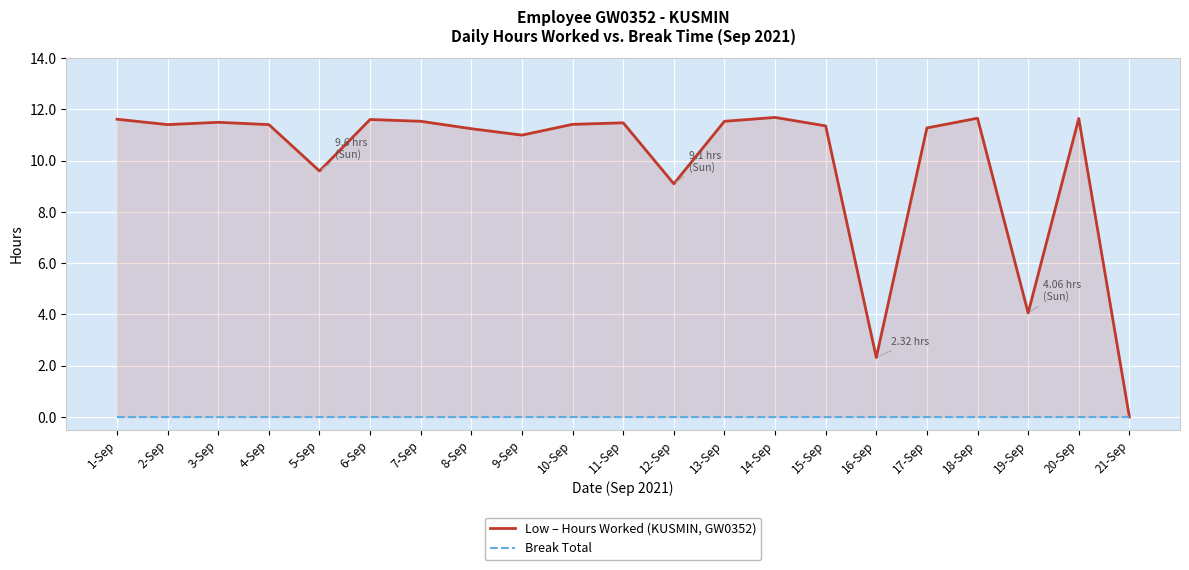

At how many categories does at least one series exceed 1?

20